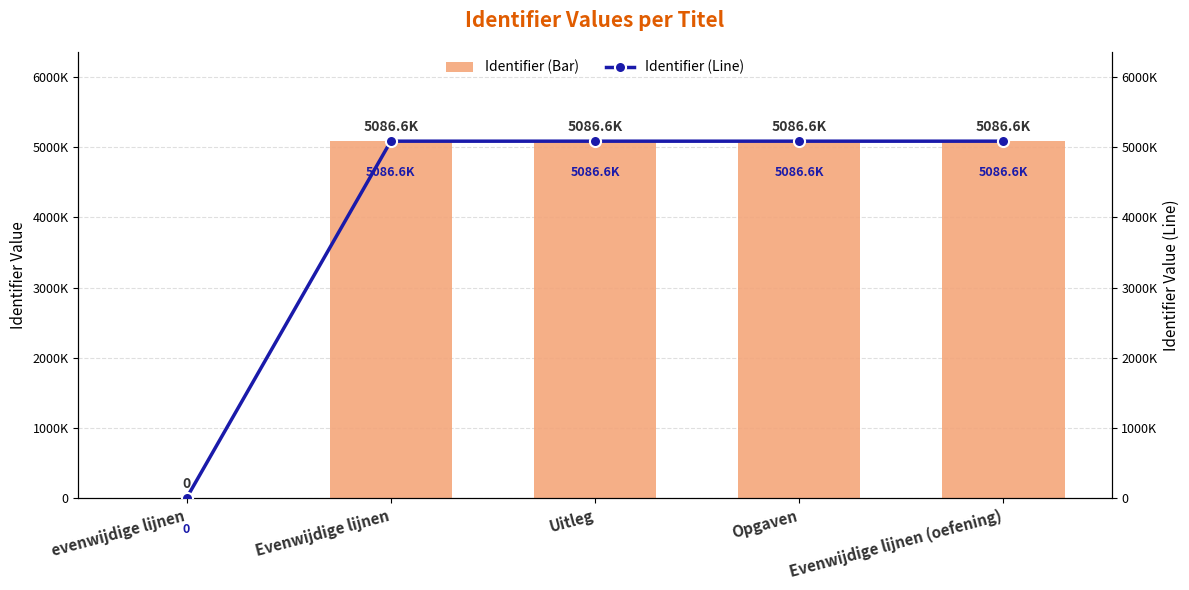

Which has a higher value, evenwijdige lijnen or Uitleg?

Uitleg